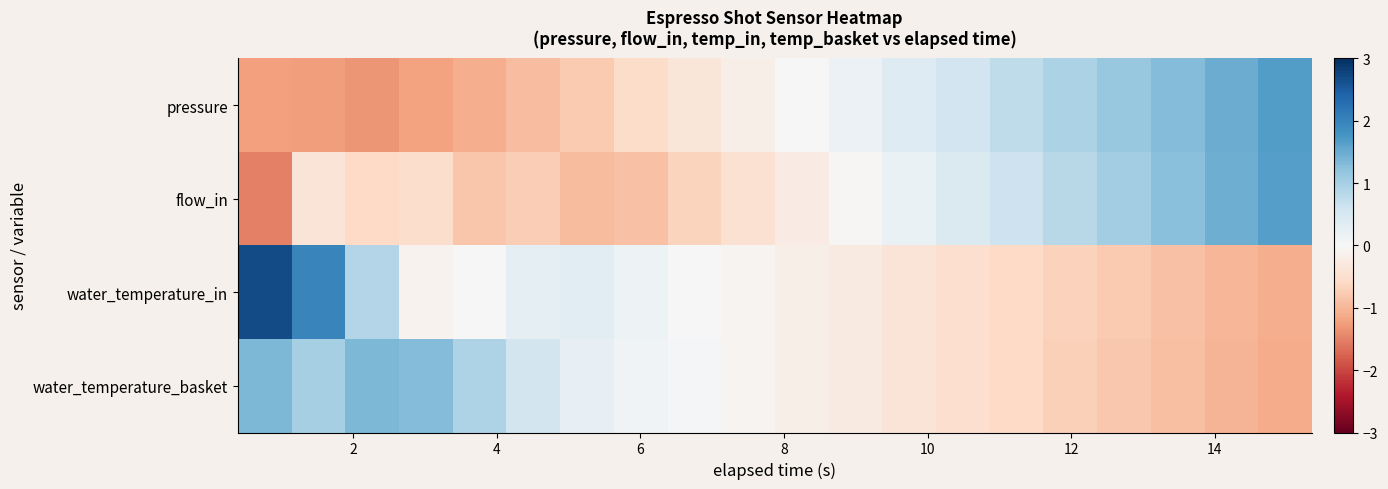

Reading right to left, list all the values displayed in this chart.

pressure: 1.7	1.5	1.3	1.1	0.9	0.8	0.6	0.4	0.2	-0.0	-0.2	-0.4	-0.6	-0.8	-0.9	-1.1	-1.2	-1.3	-1.3	-1.2
flow_in: 1.7	1.5	1.2	1.0	0.8	0.6	0.4	0.2	-0.0	-0.2	-0.5	-0.7	-0.9	-1.0	-0.7	-0.8	-0.5	-0.6	-0.4	-1.5
water_temperature_in: -1.1	-1.0	-0.9	-0.8	-0.7	-0.6	-0.5	-0.4	-0.3	-0.2	-0.1	0.0	0.2	0.3	0.3	-0.0	-0.1	0.9	2.0	2.7
water_temperature_basket: -1.1	-1.0	-0.9	-0.8	-0.7	-0.6	-0.5	-0.4	-0.3	-0.2	-0.1	0.0	0.1	0.3	0.6	0.9	1.3	1.3	1.0	1.3